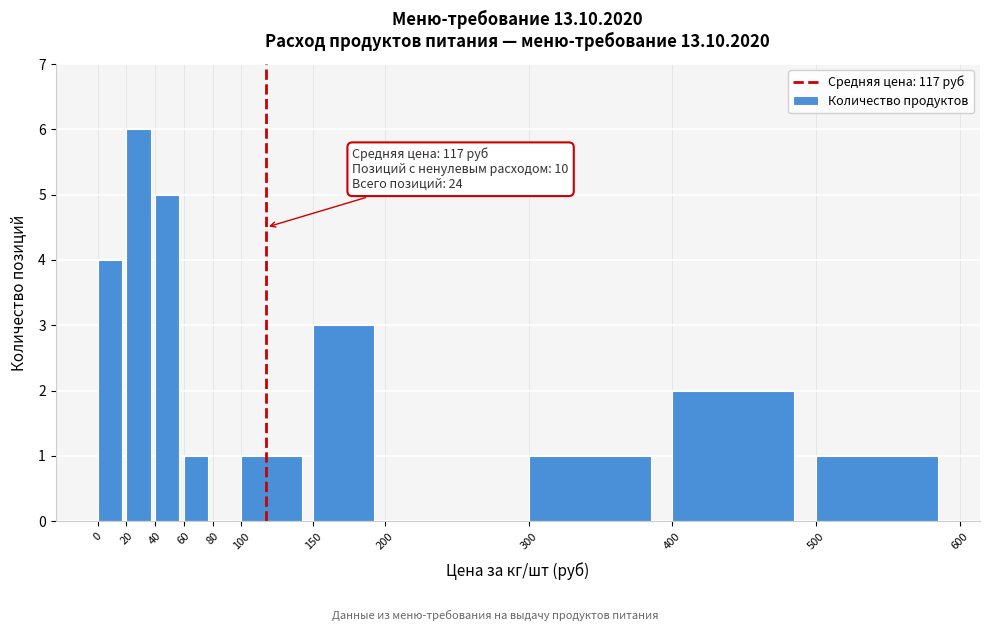

Which range on the x-axis has the tallest bar?

20 to 40